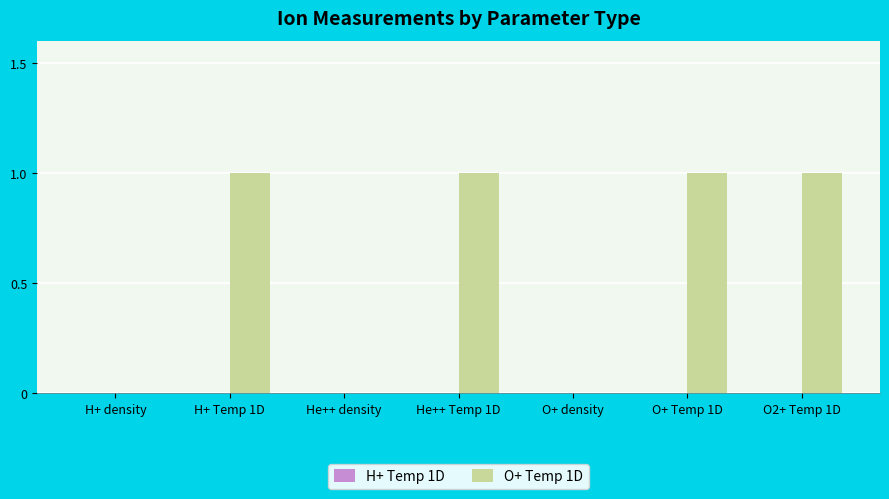

What is the sum of all values?

4